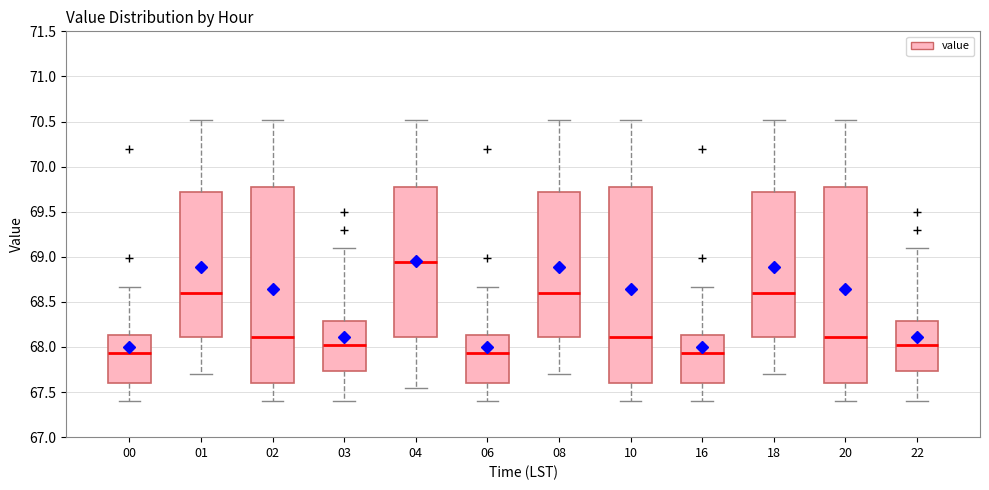

Reading left to right, read every box against the y-axis: the position of its median line, the range the box covers, and the ends of its whiskers. The values are not printed on the chart, so give them approximately, as read against the axis.

00: median 67.95, box 67.60 to 68.15, whiskers 67.40 to 68.65
01: median 68.60, box 68.10 to 69.70, whiskers 67.70 to 70.50
02: median 68.10, box 67.60 to 69.80, whiskers 67.40 to 70.50
03: median 68.00, box 67.75 to 68.30, whiskers 67.40 to 69.10
04: median 68.95, box 68.10 to 69.80, whiskers 67.55 to 70.50
06: median 67.95, box 67.60 to 68.15, whiskers 67.40 to 68.65
08: median 68.60, box 68.10 to 69.70, whiskers 67.70 to 70.50
10: median 68.10, box 67.60 to 69.80, whiskers 67.40 to 70.50
16: median 67.95, box 67.60 to 68.15, whiskers 67.40 to 68.65
18: median 68.60, box 68.10 to 69.70, whiskers 67.70 to 70.50
20: median 68.10, box 67.60 to 69.80, whiskers 67.40 to 70.50
22: median 68.00, box 67.75 to 68.30, whiskers 67.40 to 69.10